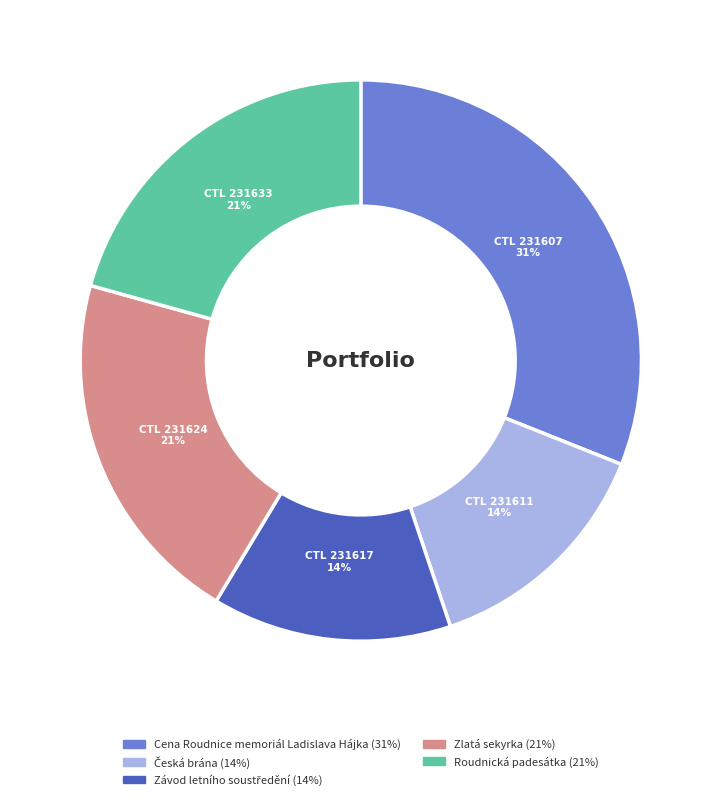

What is the largest slice in the pie chart?

Cena Roudnice memoriál Ladislava Hájka